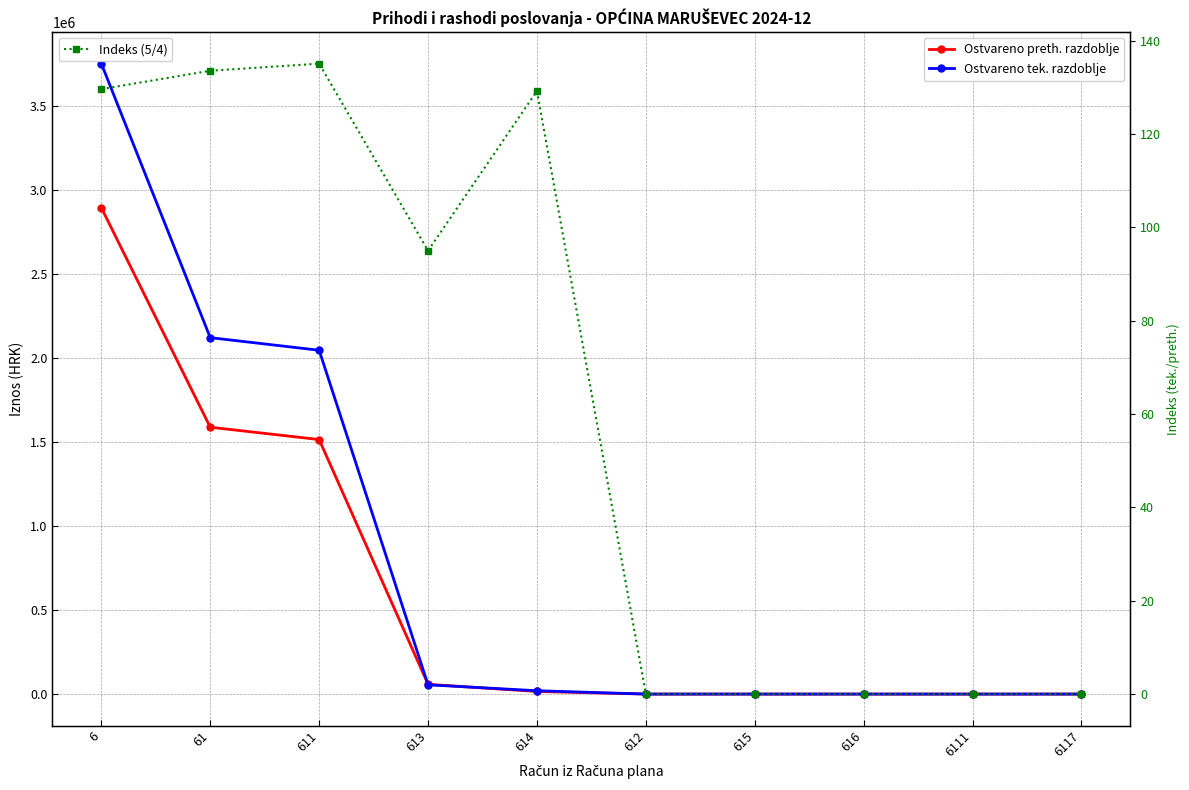

At 613, list the series in order from smallest to largest.

Indeks (5/4), Ostvareno tek. razdoblje, Ostvareno preth. razdoblje